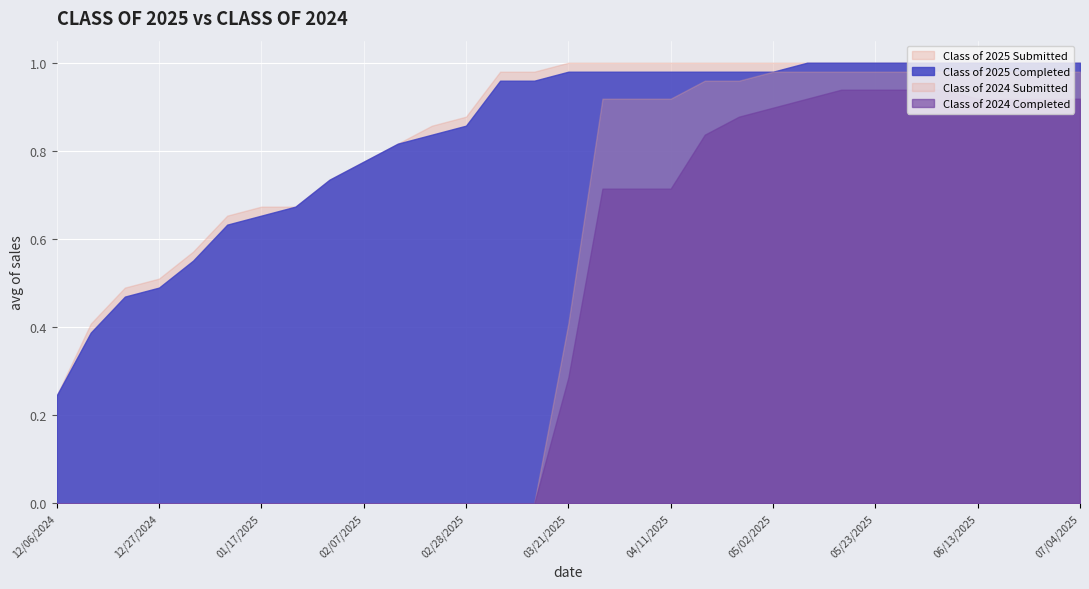

What is the label of the 4th point from the right?

06/13/2025